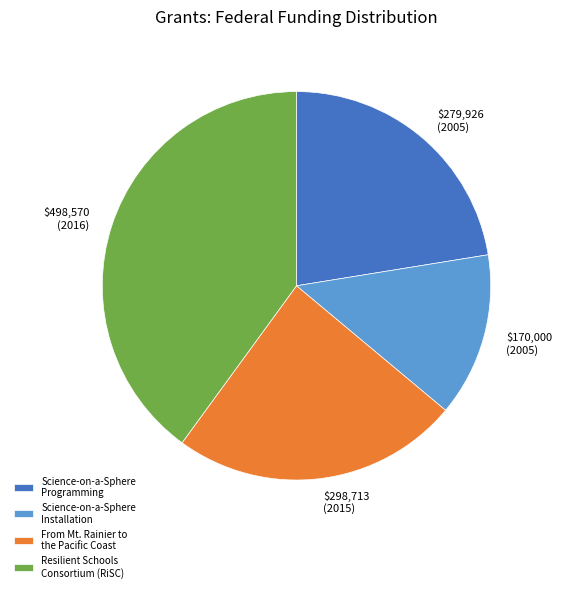

Is the sum of Resilient Schools Consortium (RiSC) and Science-on-a-Sphere Programming greater than half?

Yes